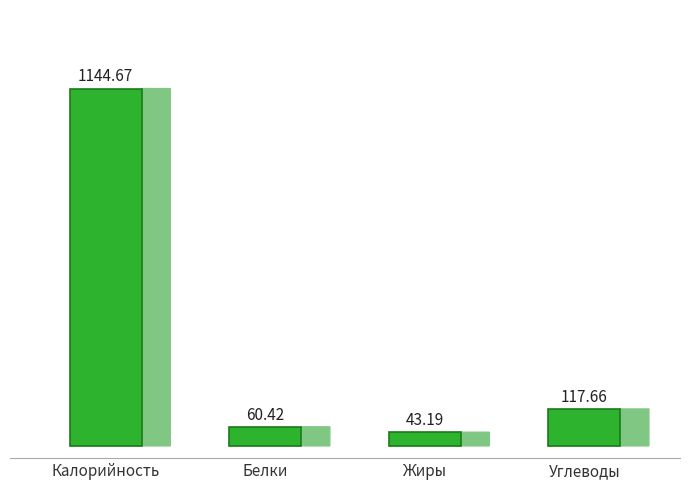

Reading left to right, what are all the values shown in this chart?

1144.7	60.4	43.2	117.7